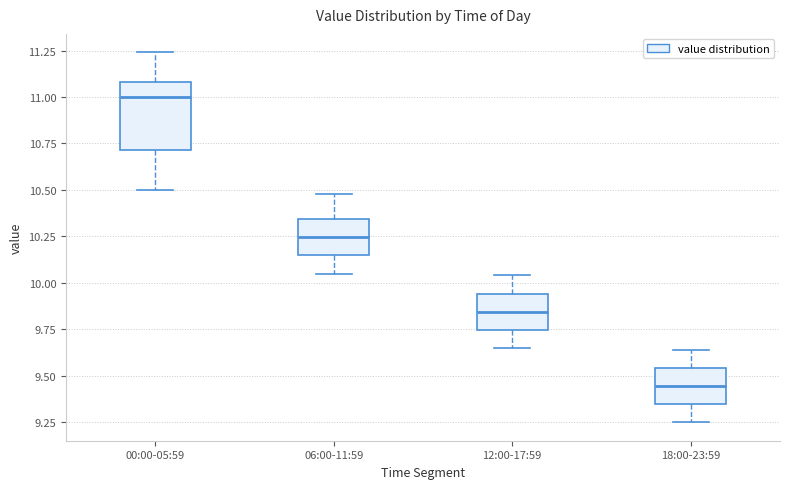

Reading left to right, transcribe this box plot: for each box, give where its median line is, the range the box spans, and where its two whiskers end, as read against the y-axis. The values are not printed on the chart, so give them approximately, as read against the axis.

00:00-05:59: median 11.00, box 10.70 to 11.10, whiskers 10.50 to 11.25
06:00-11:59: median 10.25, box 10.15 to 10.35, whiskers 10.05 to 10.50
12:00-17:59: median 9.85, box 9.75 to 9.95, whiskers 9.65 to 10.05
18:00-23:59: median 9.45, box 9.35 to 9.55, whiskers 9.25 to 9.65